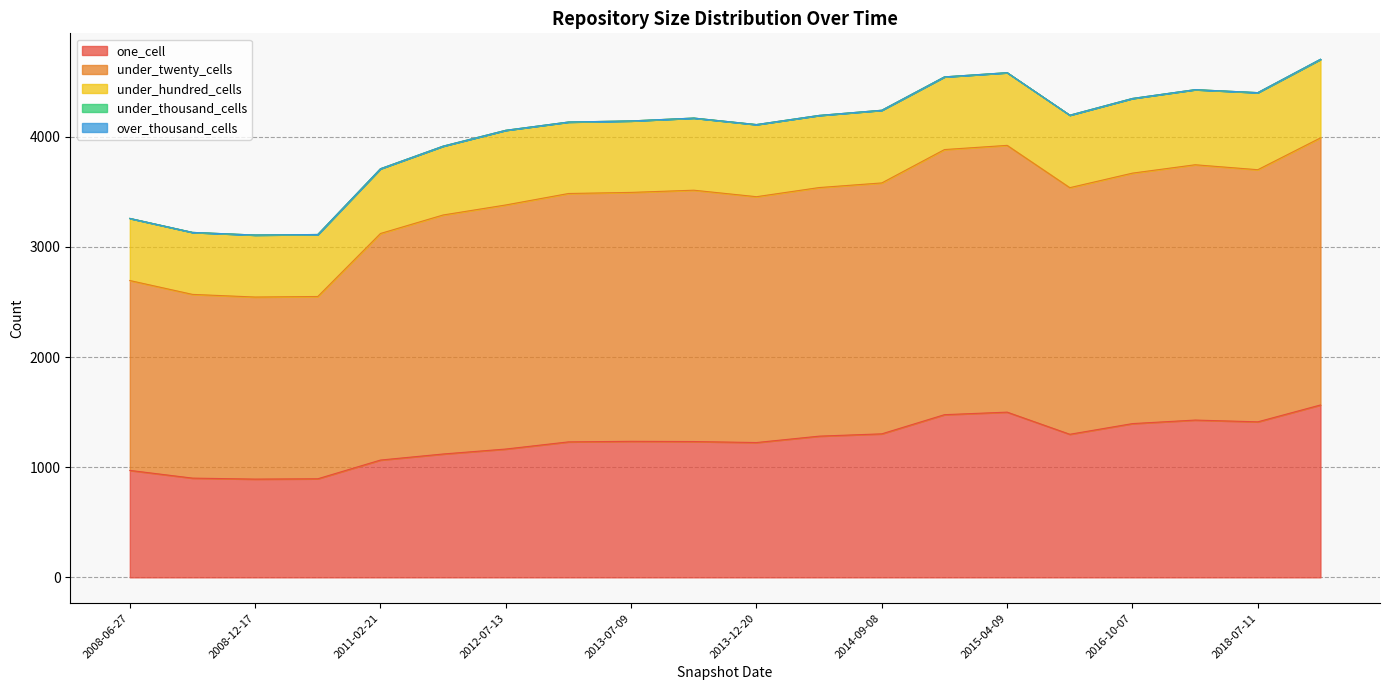

Which label corresponds to the largest value in the chart?

2020-01-01